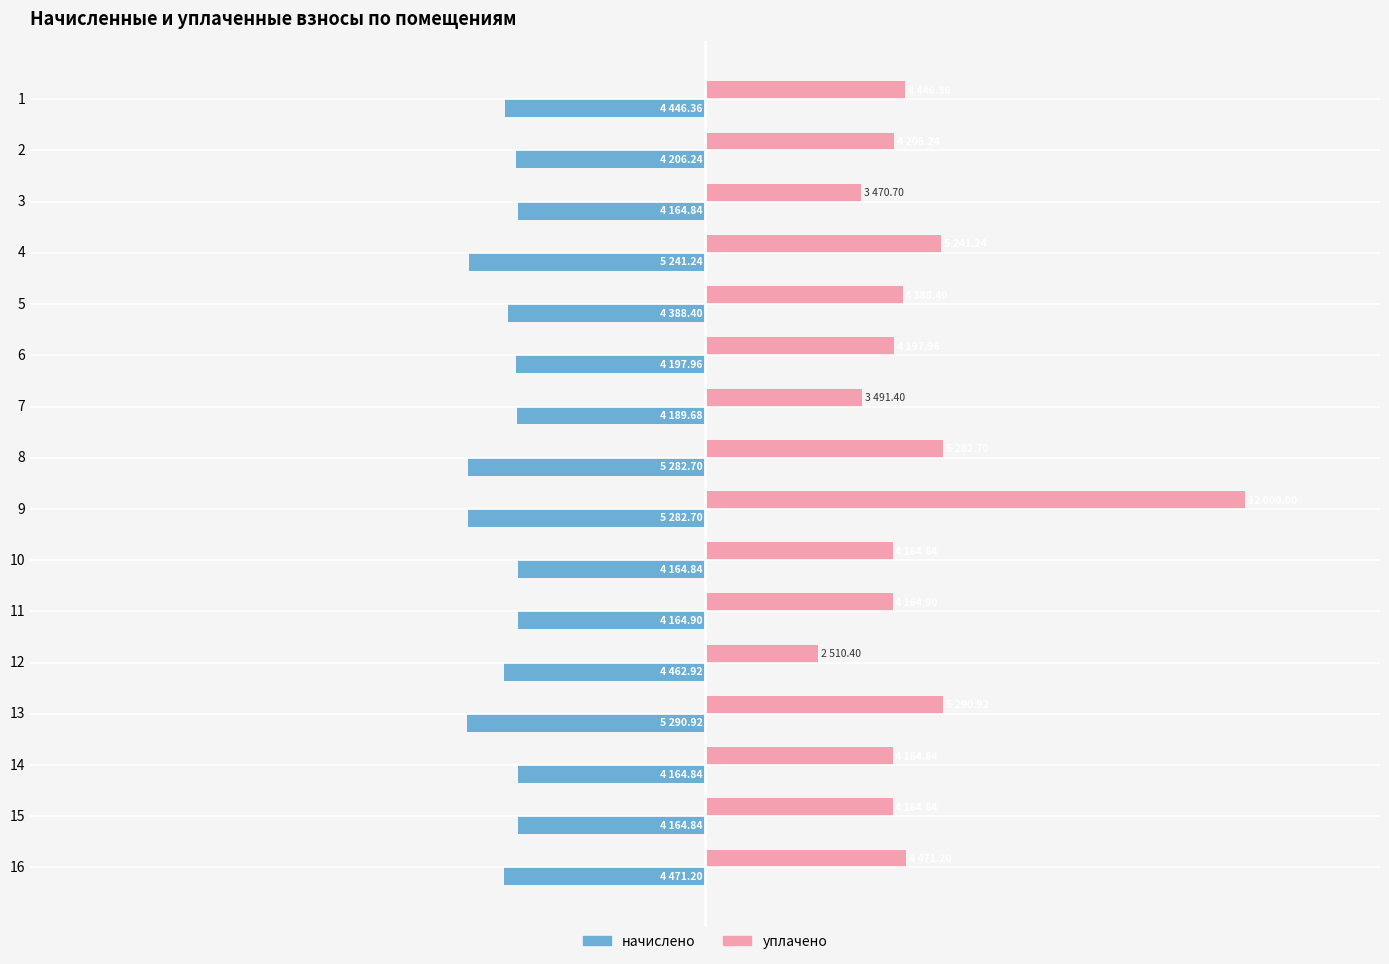

What are all the series names shown in the legend?

начислено, уплачено